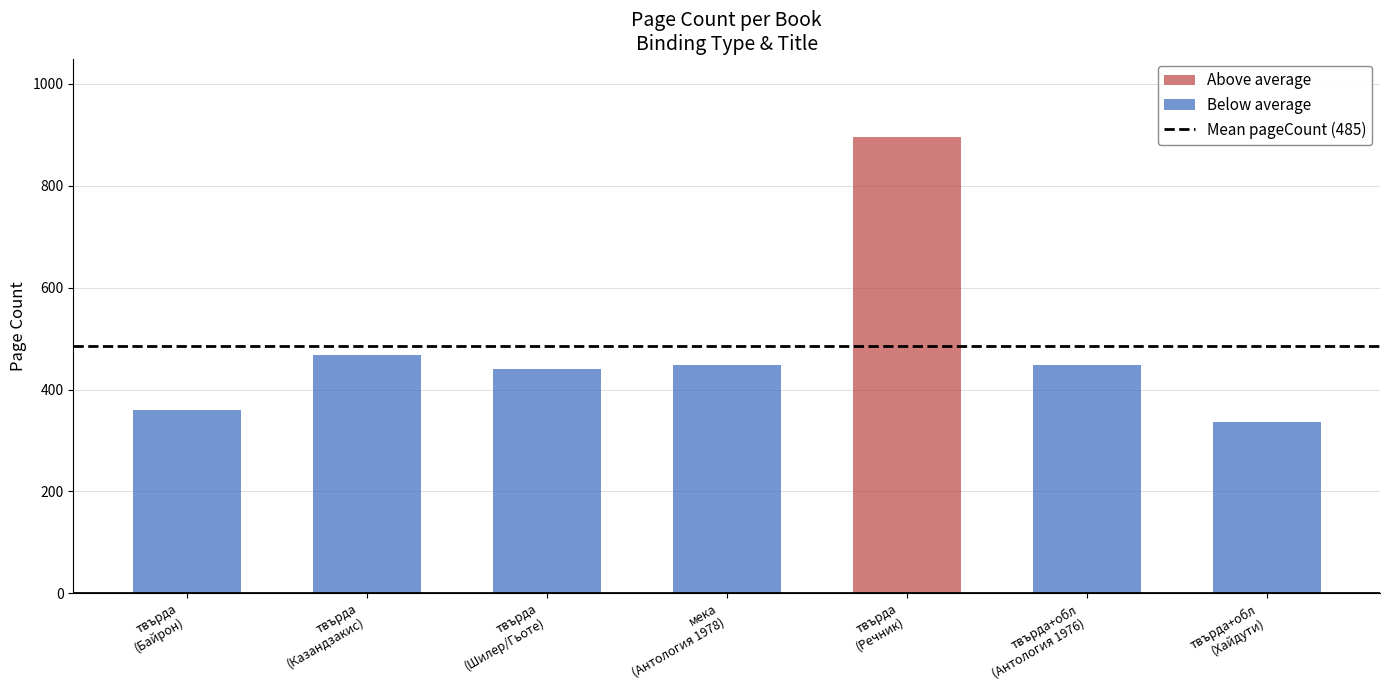

Reading left to right, what are all the values shown in this chart?

360	468	440	448	896	448	336